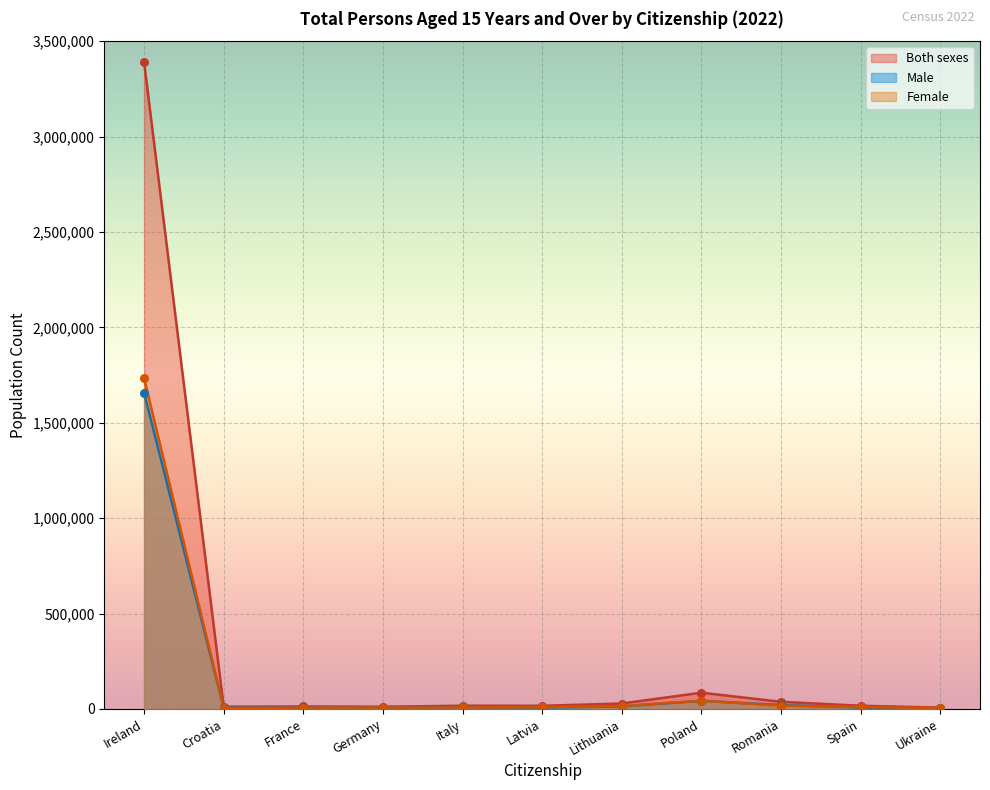

Which series contains the highest Y value?

Both sexes